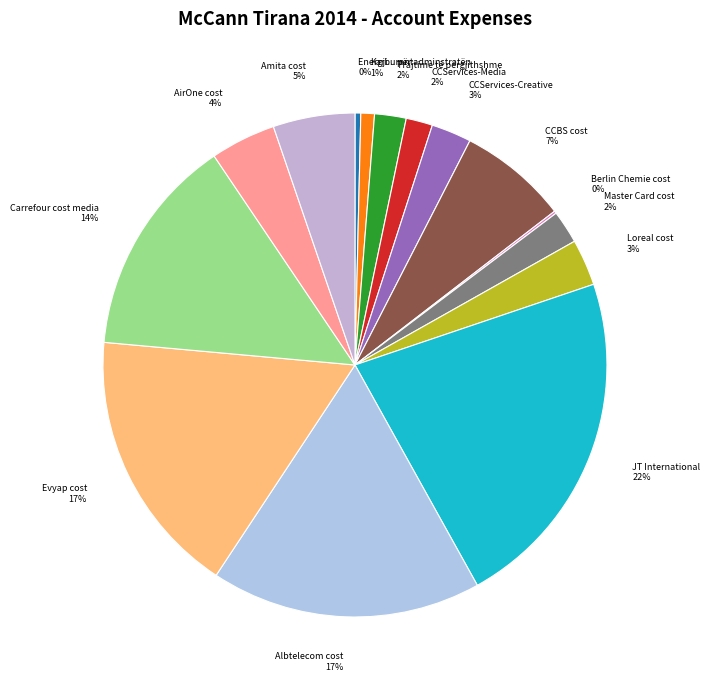

True or false: Albtelecom cost accounts for 17% of the total.

True